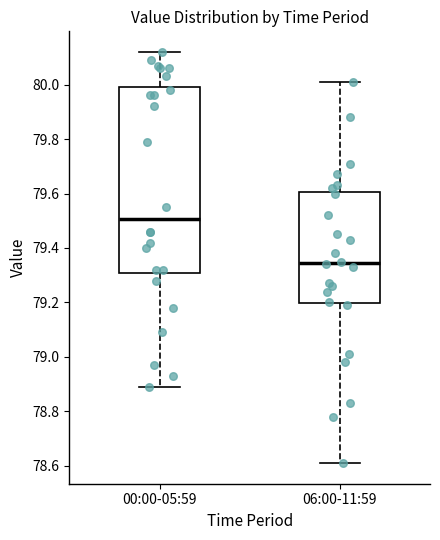

Which box has the highest median line?

00:00-05:59